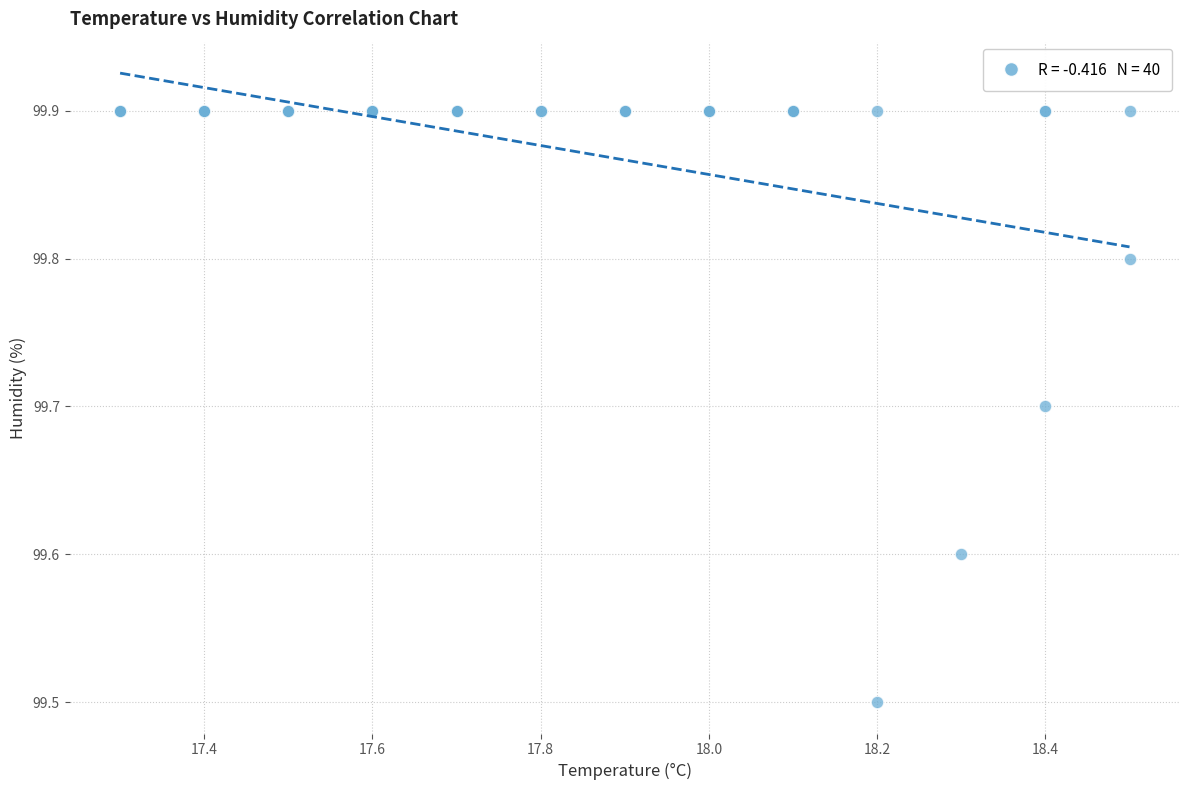

What Y value in the scatter plot is closest to 99?

99.5